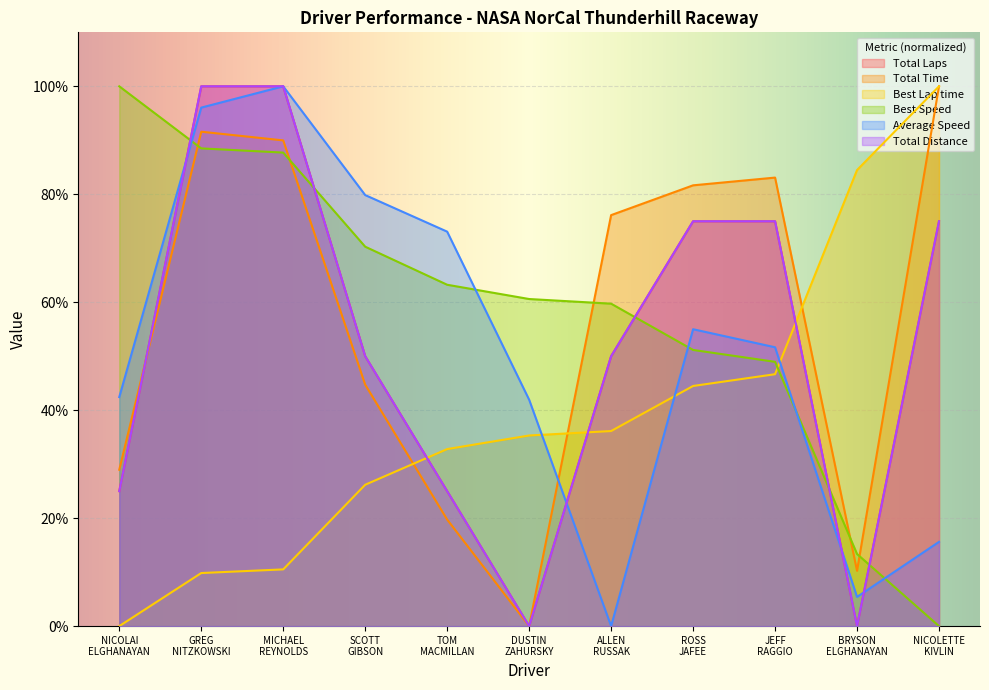

At which label does Average Speed reach its minimum?

ALLEN
RUSSAK